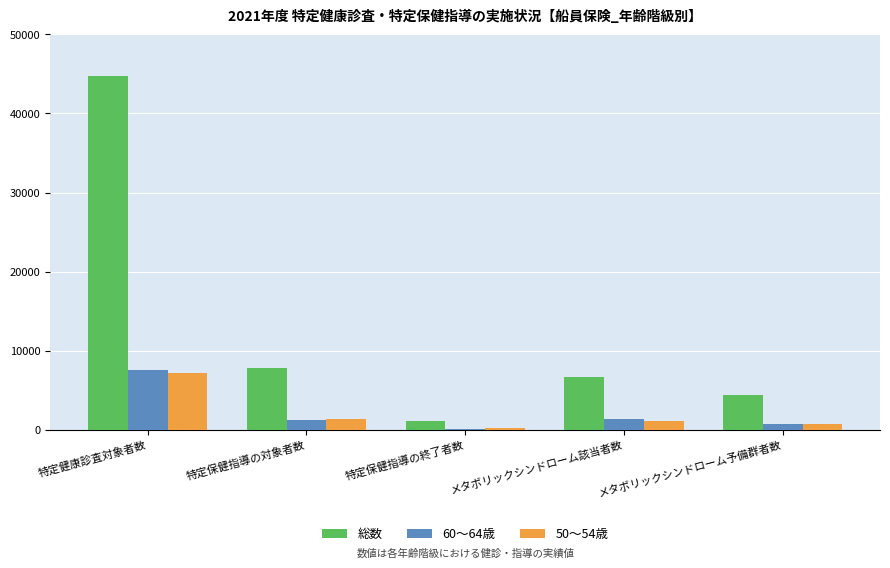

True or false: 50～54歳 has a value of 7096 at 特定健康診査対象者数.

True